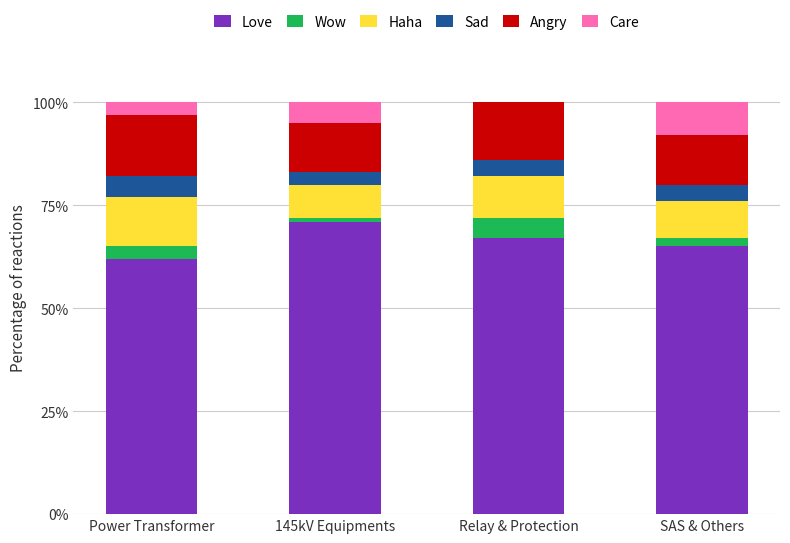

Which category has the highest value in the Love series?

145kV Equipments